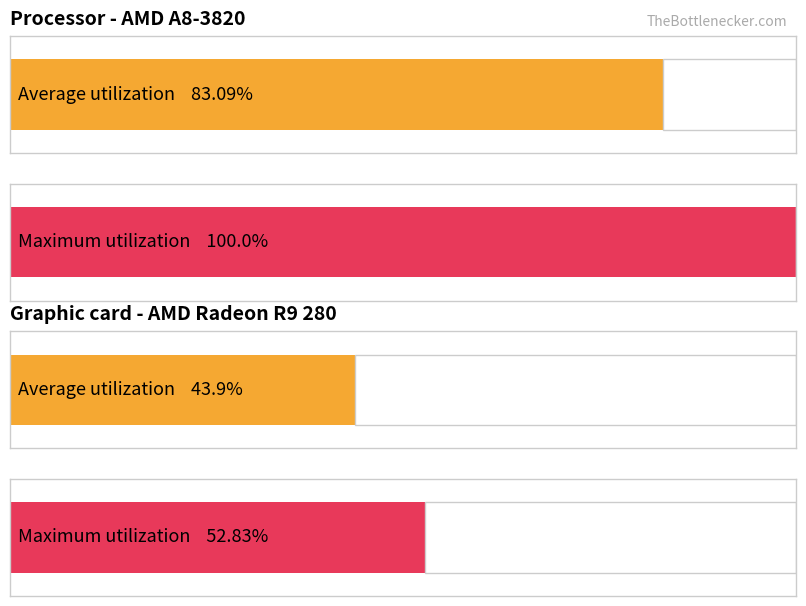

True or false: Average utilization has a value of 1.9 at 7.

False